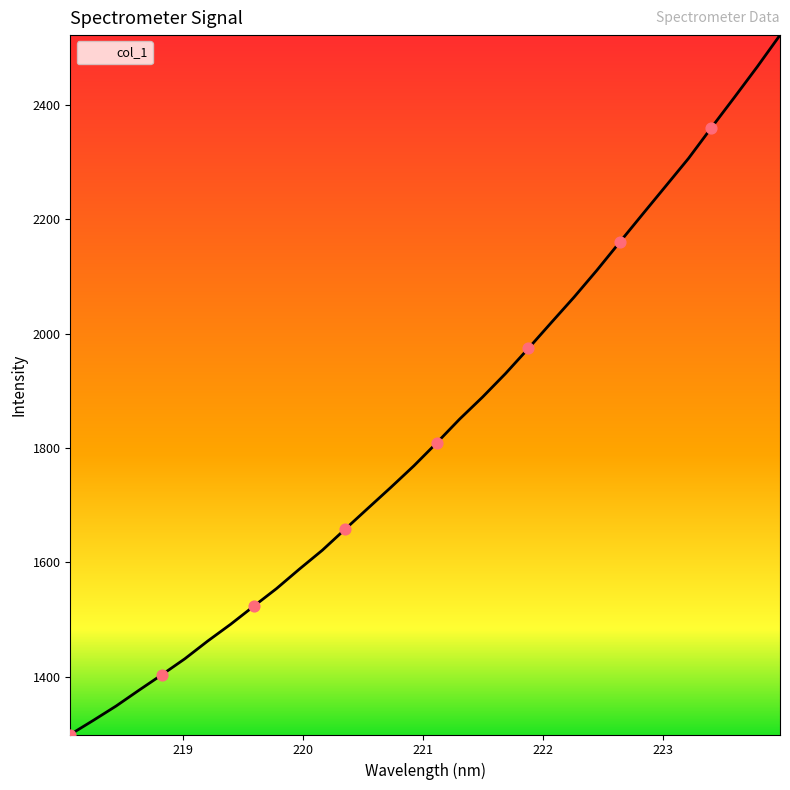

What is the minimum value shown in the chart?

1299.2